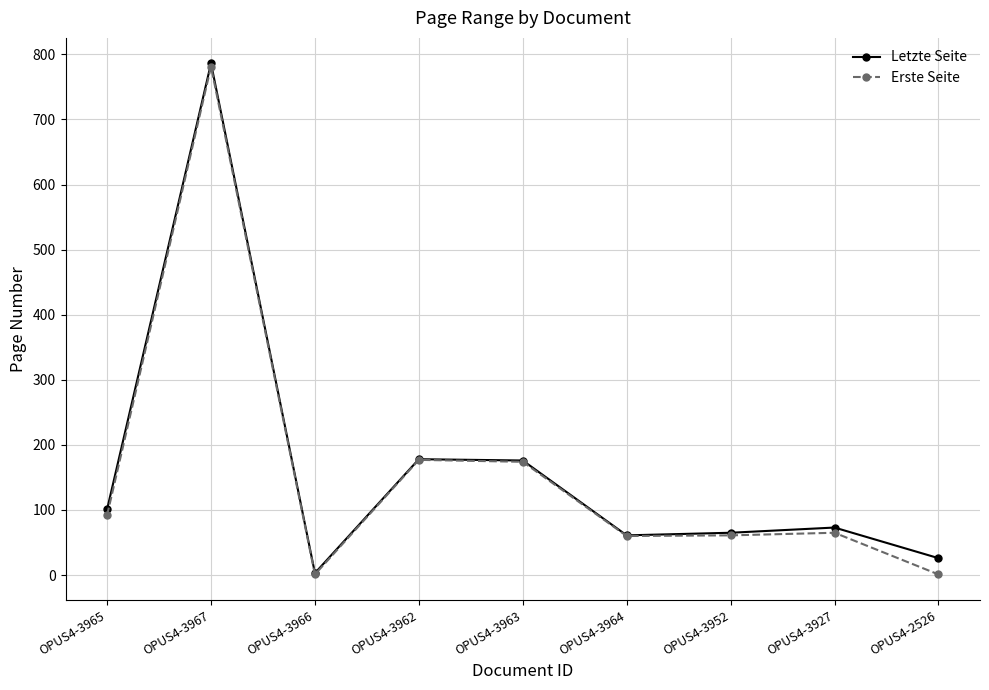

What is the label of the 9th point from the right?

OPUS4-3965